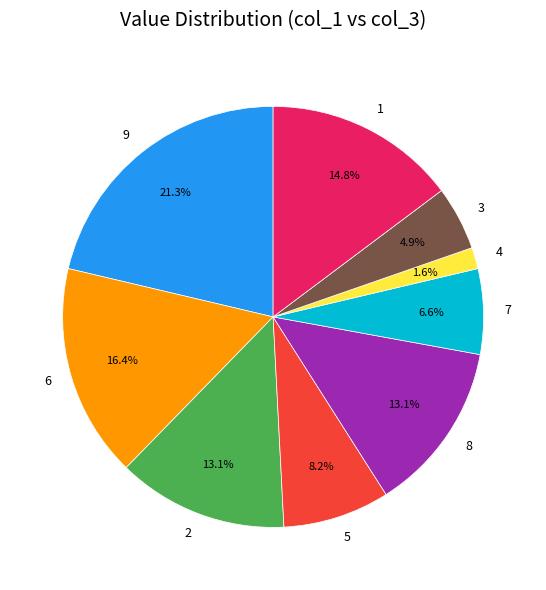

How much of the chart is everything except 5?

91.8%